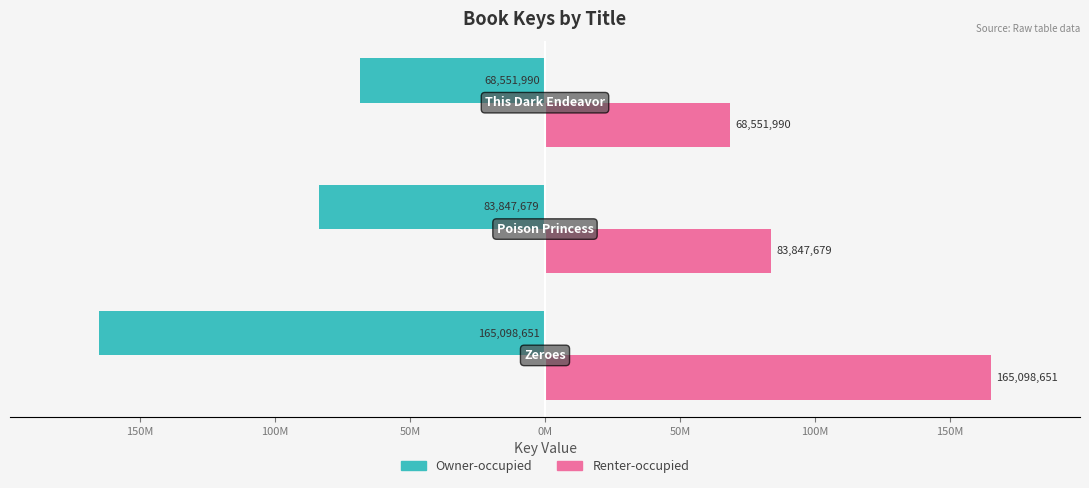

What are all the series names shown in the legend?

Owner-occupied, Renter-occupied